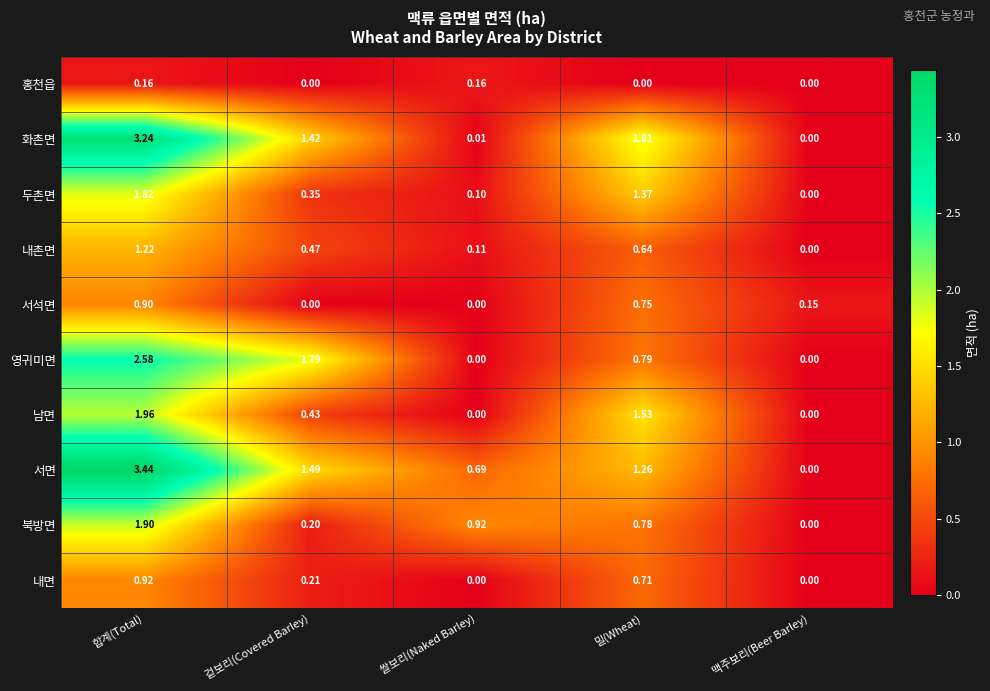

How many categories are shown in the chart?

5